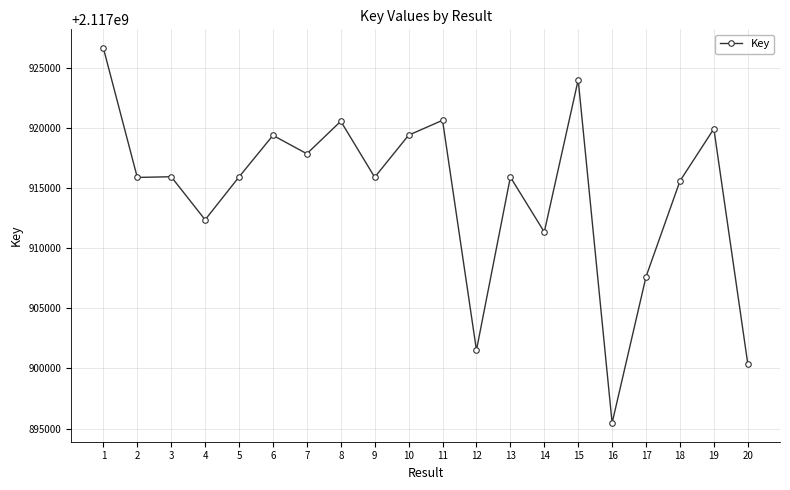

Which label corresponds to the largest value in the chart?

1